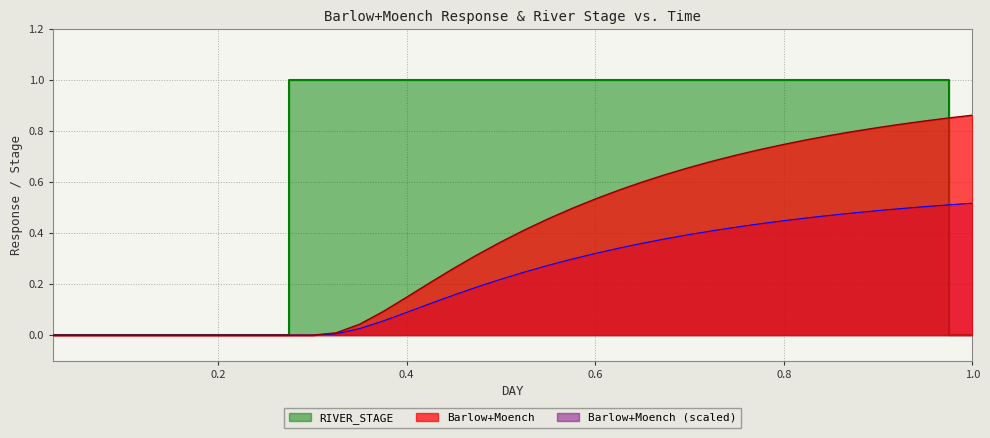

How many values in the RIVER_STAGE series are below 1?

12